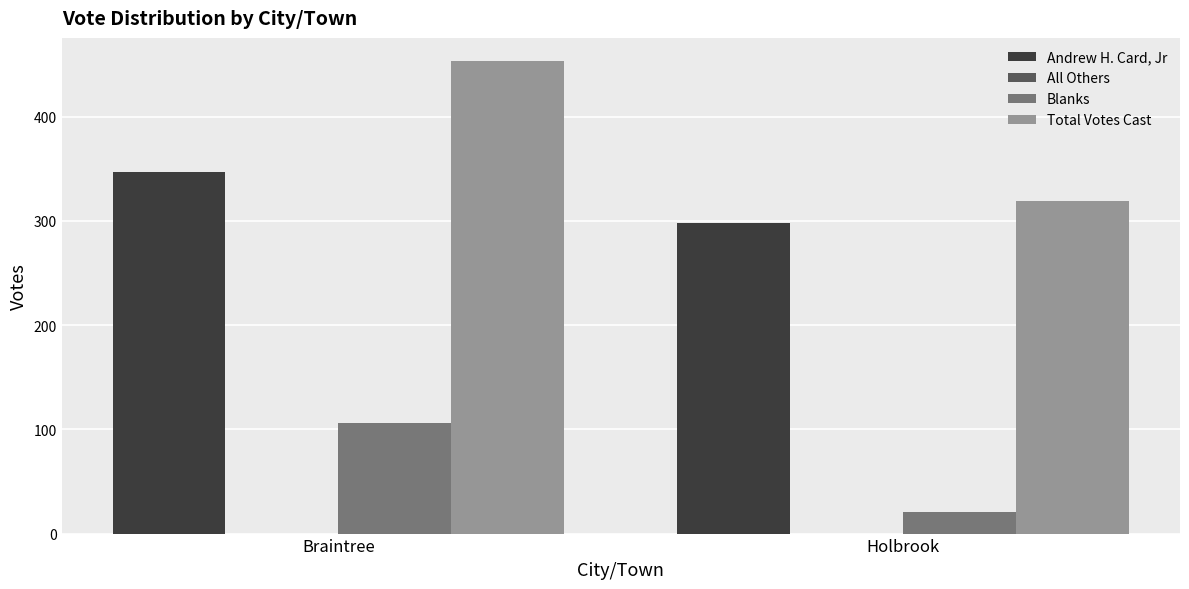

What is the sum of the Blanks values at Braintree and Holbrook?

127